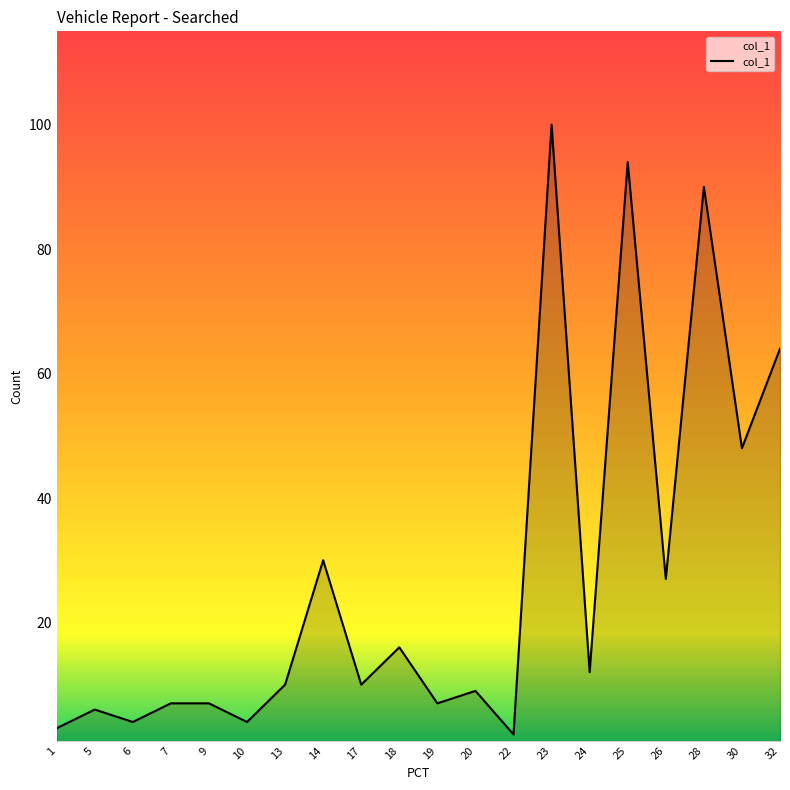

How many lines are shown in the chart?

1